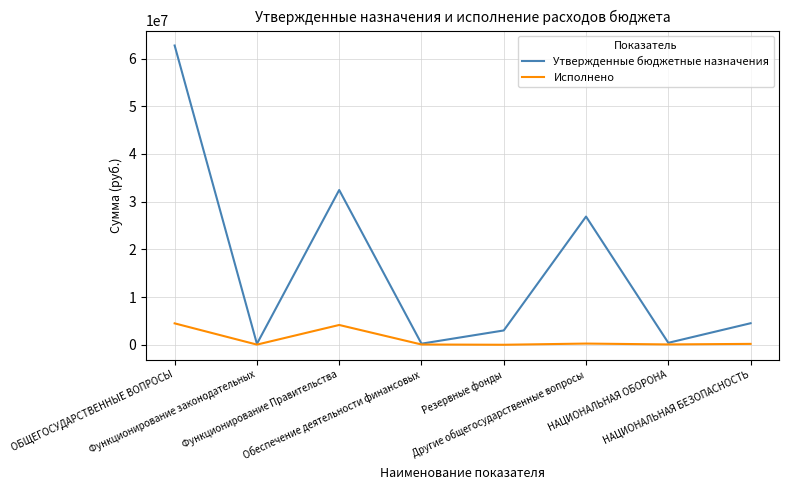

List the series in order of their overall mean, highest first.

Утвержденные бюджетные назначения, Исполнено